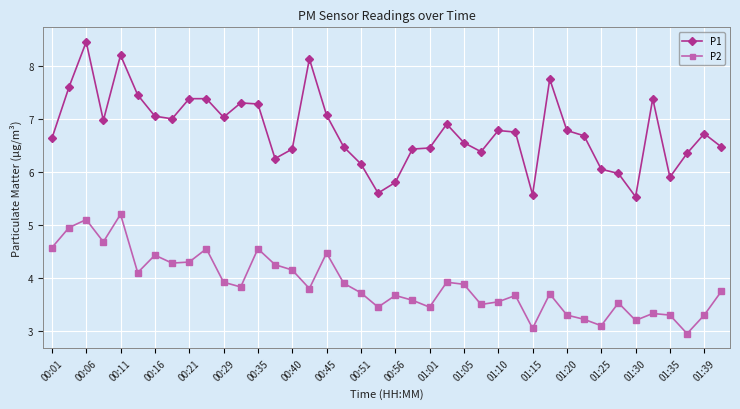

Is this an area chart (filled region under the line)?

No